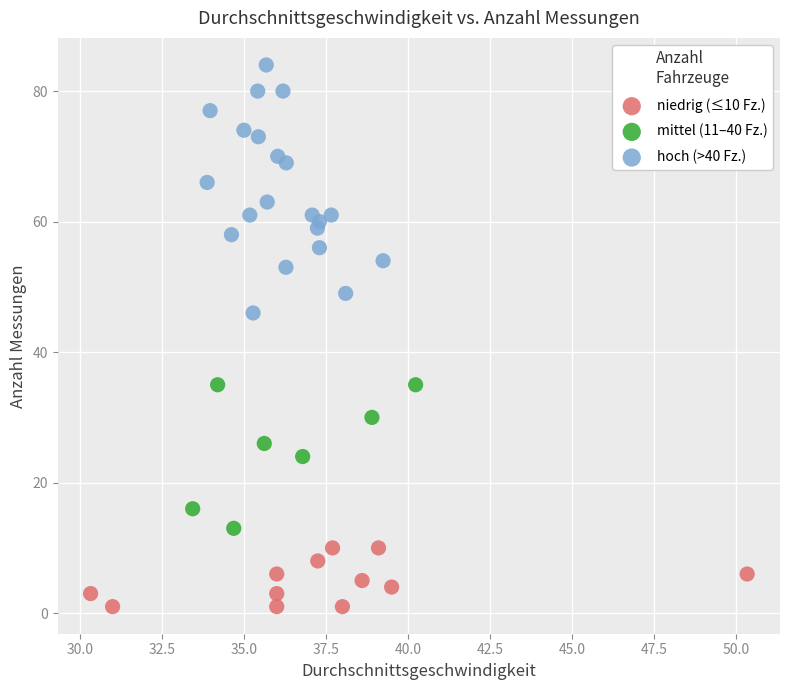

Which series reaches the maximum Y coordinate?

hoch (>40 Fz.)